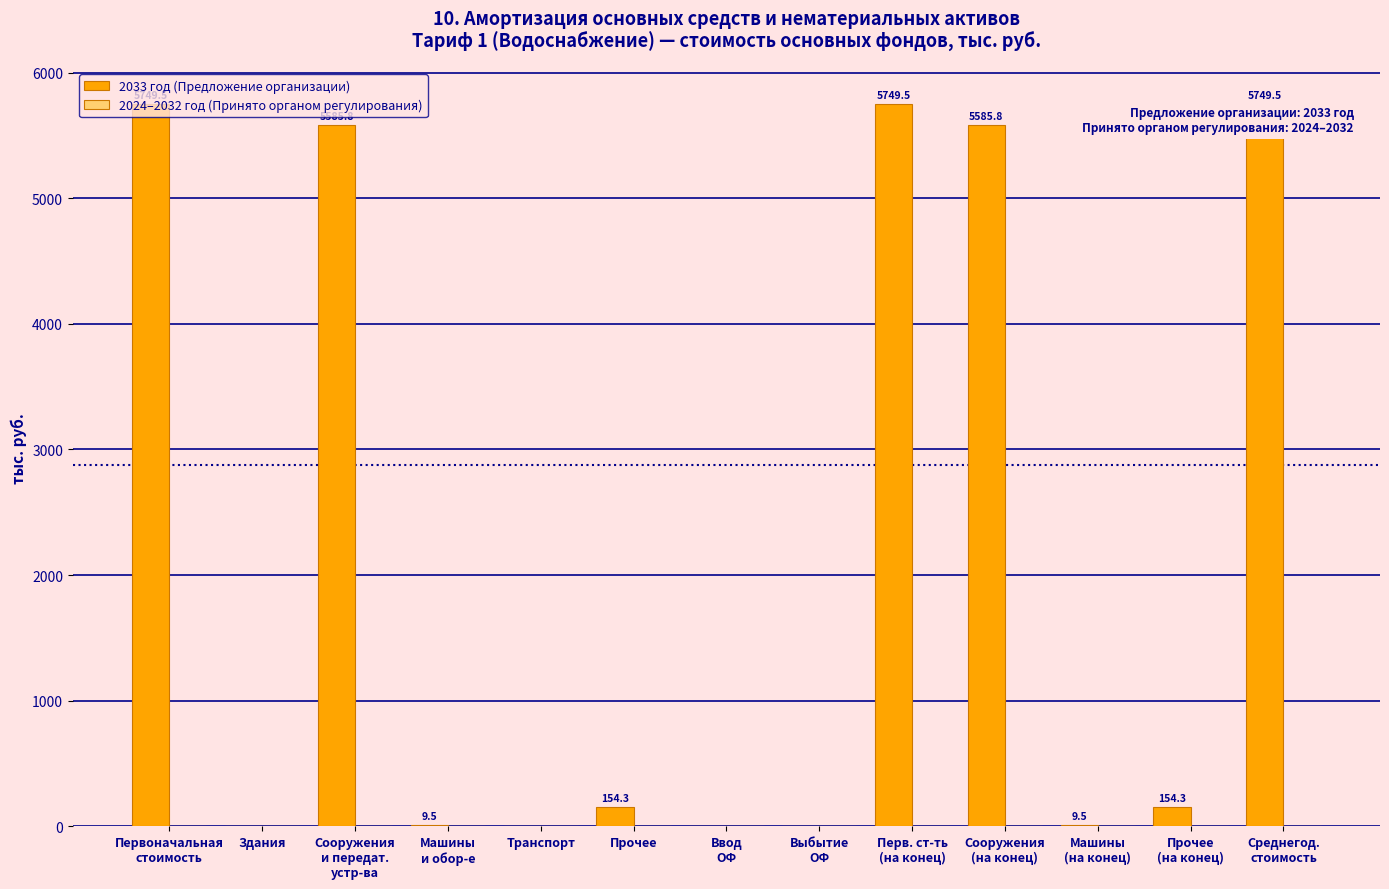

What is the greatest value displayed?

5749.5